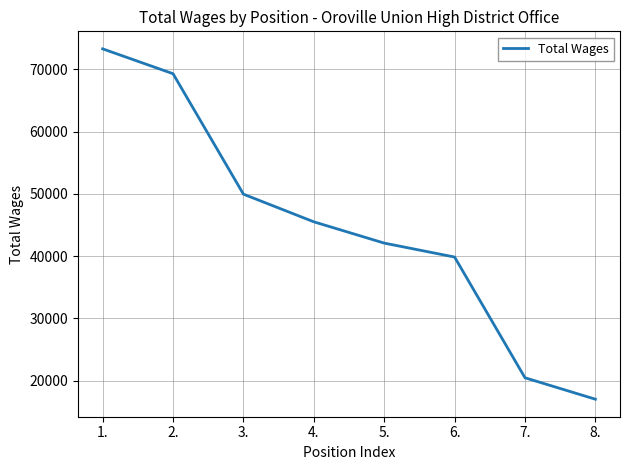

Reading right to left, extract all data points from this chart.

8.=17015	7.=20457	6.=39841	5.=42081	4.=45499	3.=49938	2.=69279	1.=73273